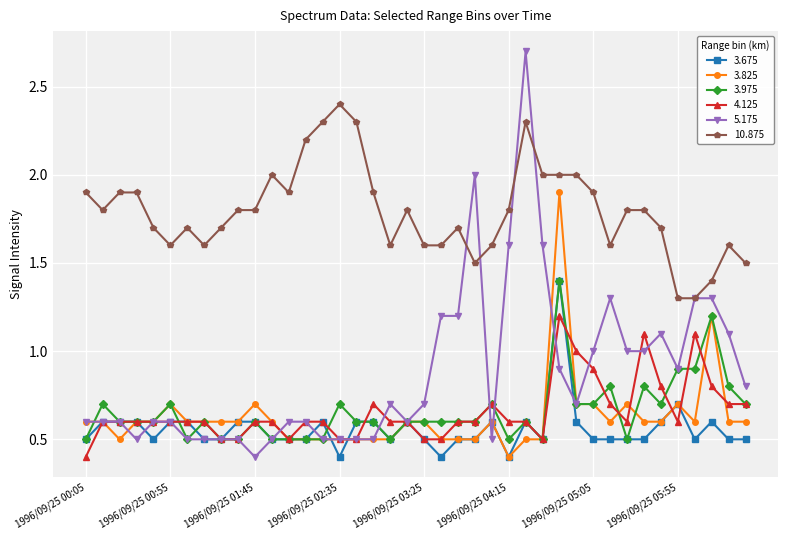

What is the greatest value displayed?

2.7